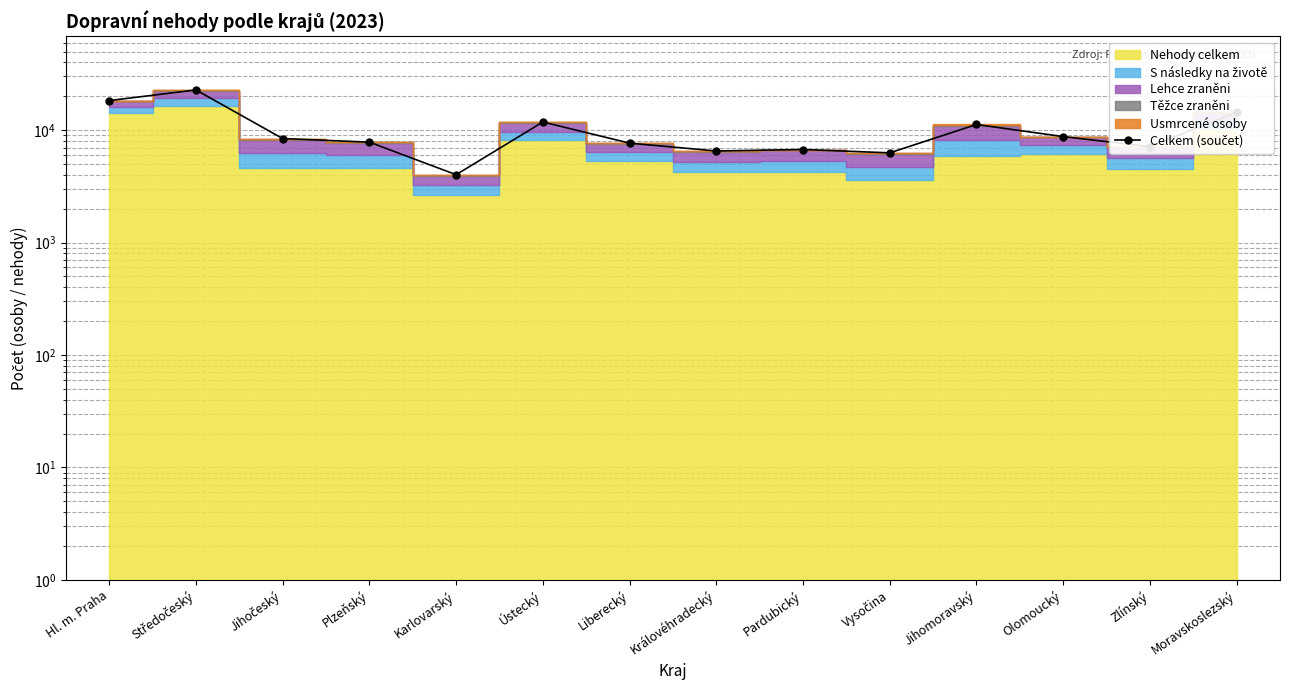

How many data points are above 8413?

6